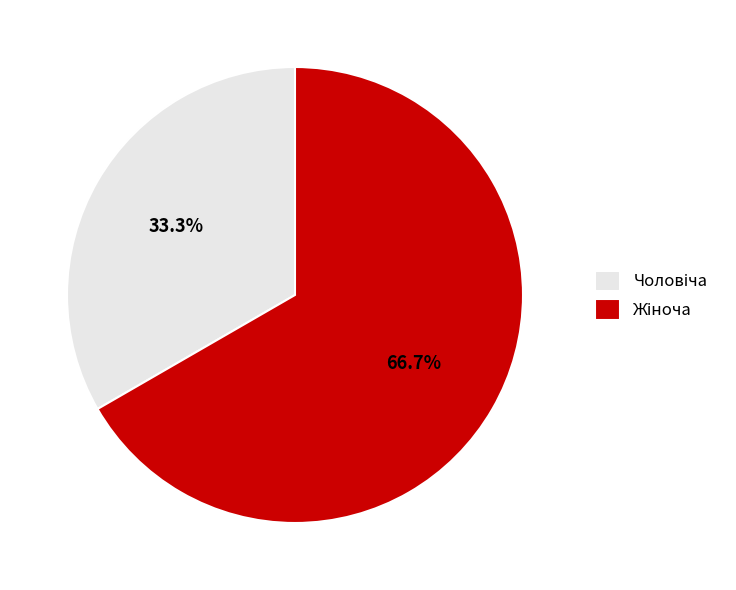

Is there a majority slice in this chart?

Yes